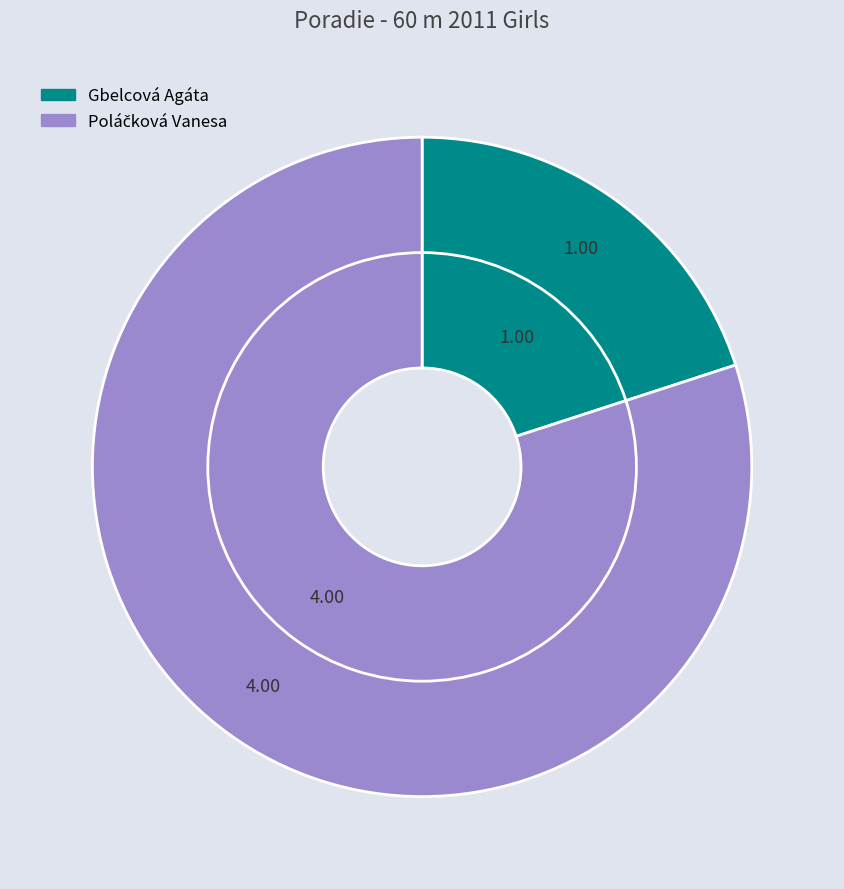

Which category has the smallest portion of the pie?

Gbelcová Agáta